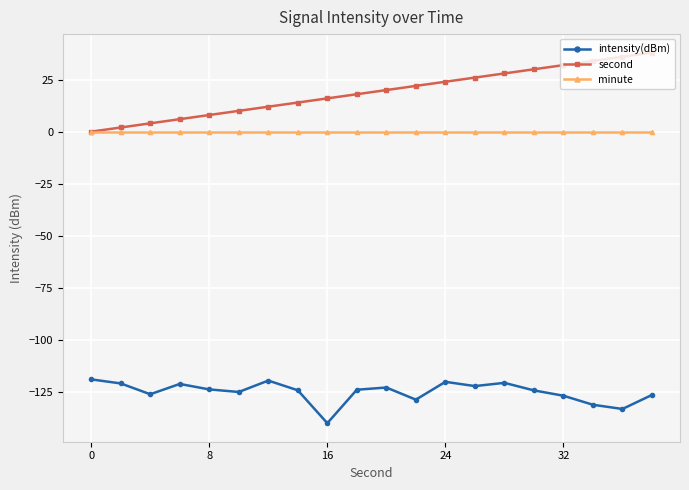

Rank the series by their maximum value, from highest to lowest.

second, minute, intensity(dBm)